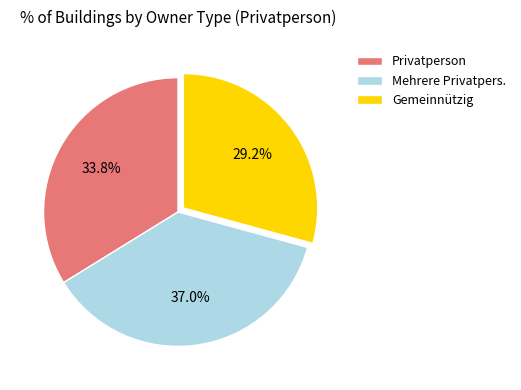

How many segments does this pie chart have?

3